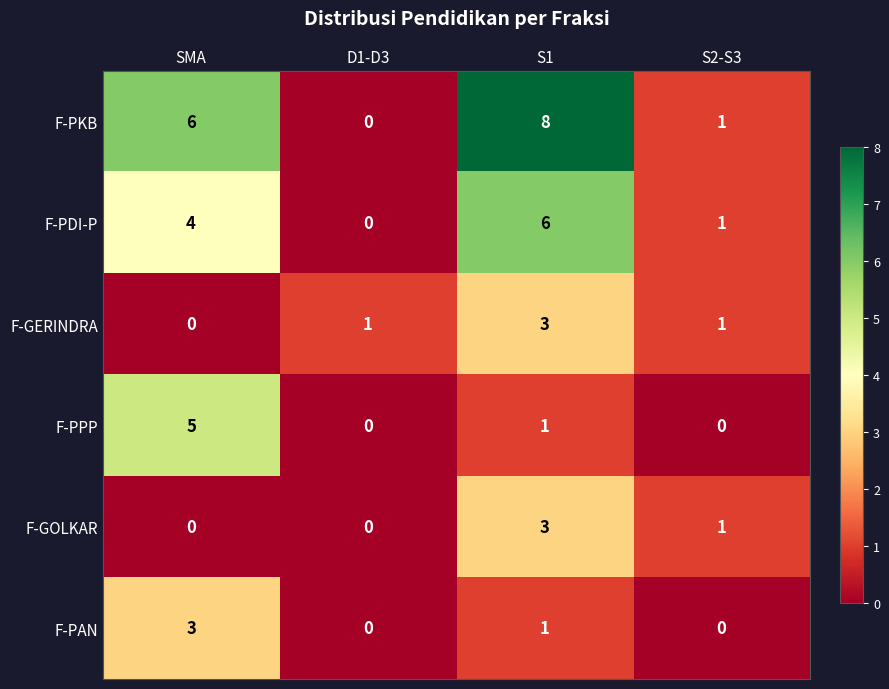

What is the total value across all series at D1-D3?

1